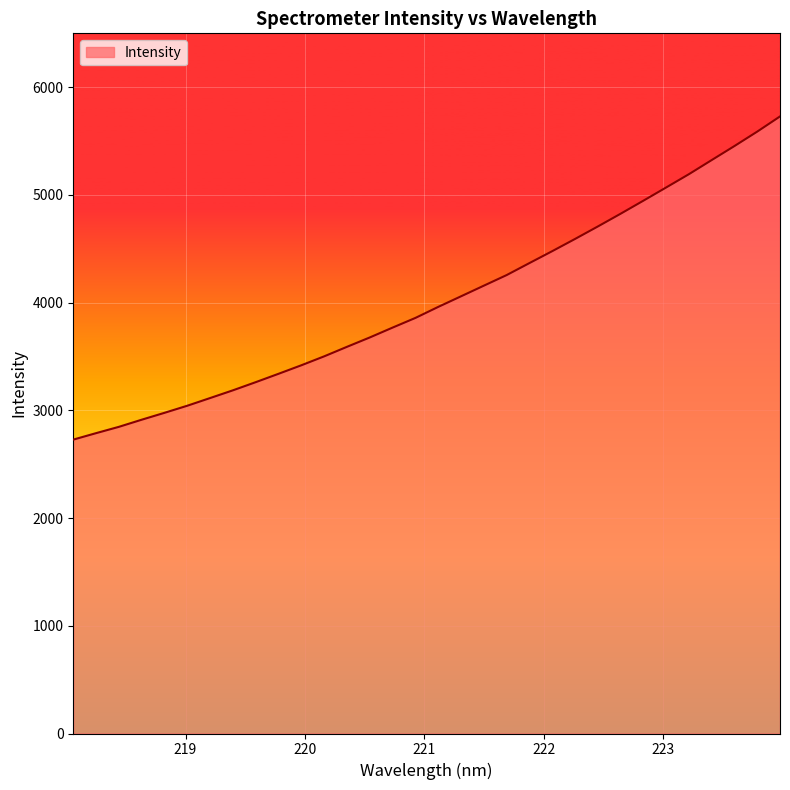

What is the maximum value shown in the chart?

5728.5